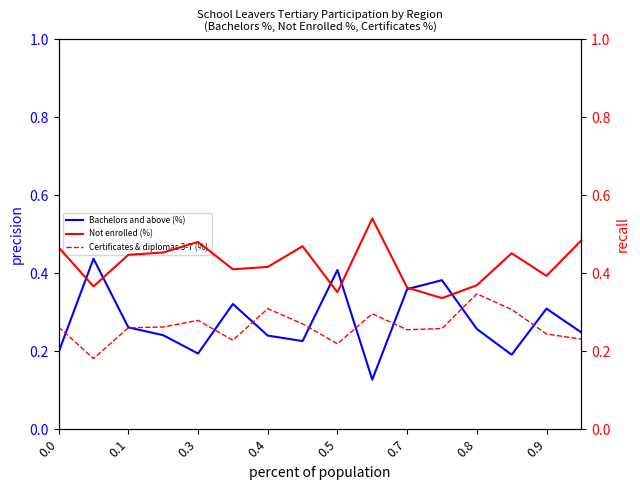

Which category has the highest value in the Bachelors and above (%) series?

0.1